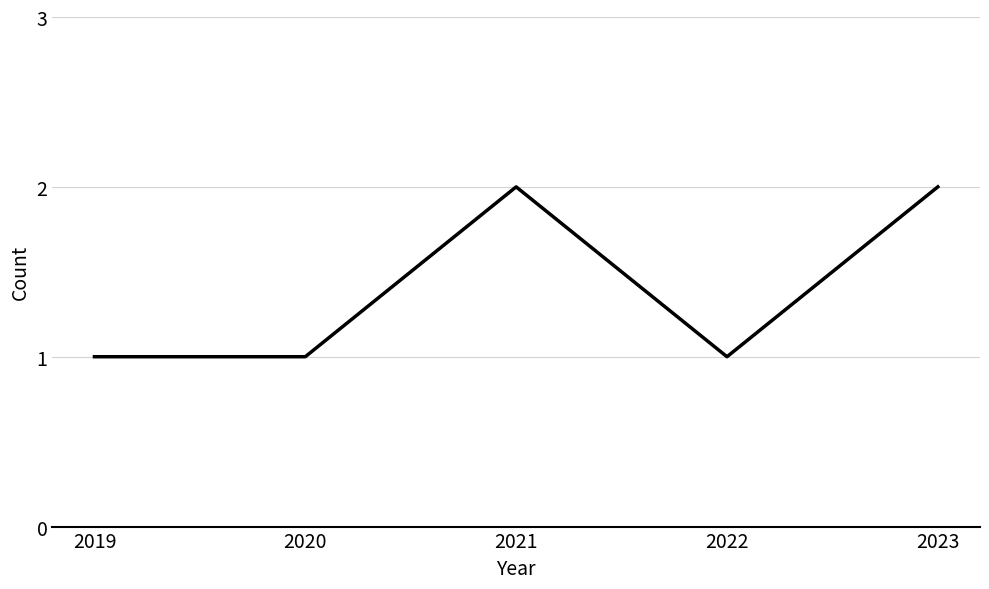

At which category does the data reach its first local peak?

2021